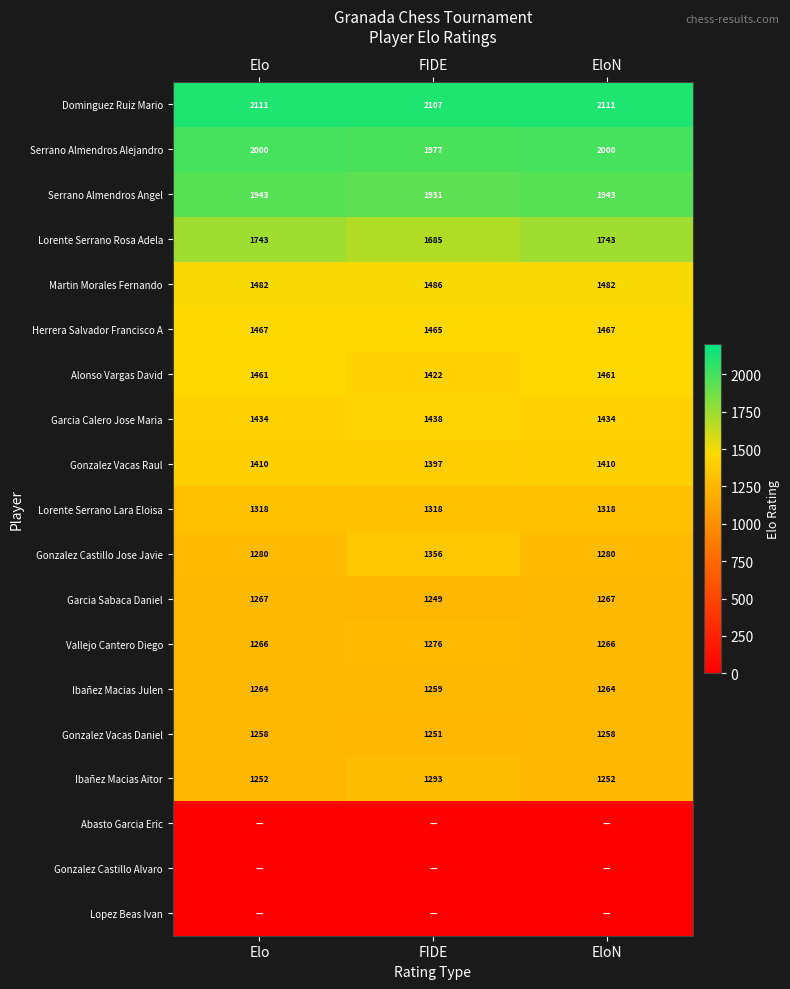

Count the number of categories in the chart.

3